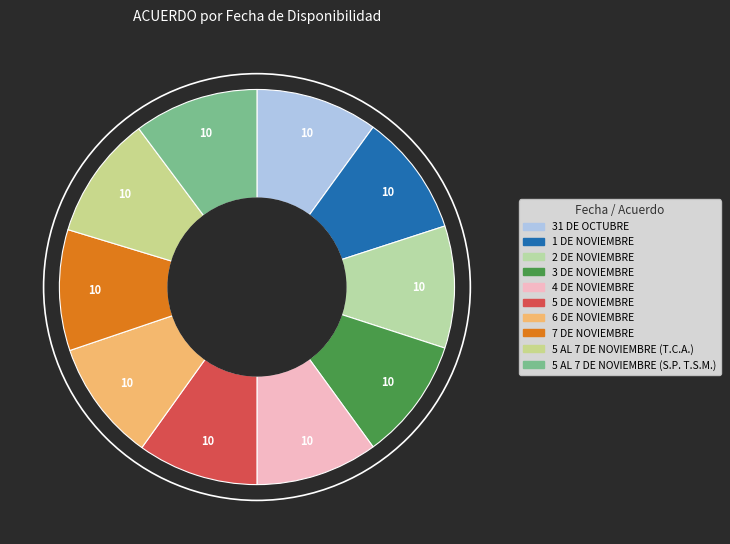

How many segments does this pie chart have?

10